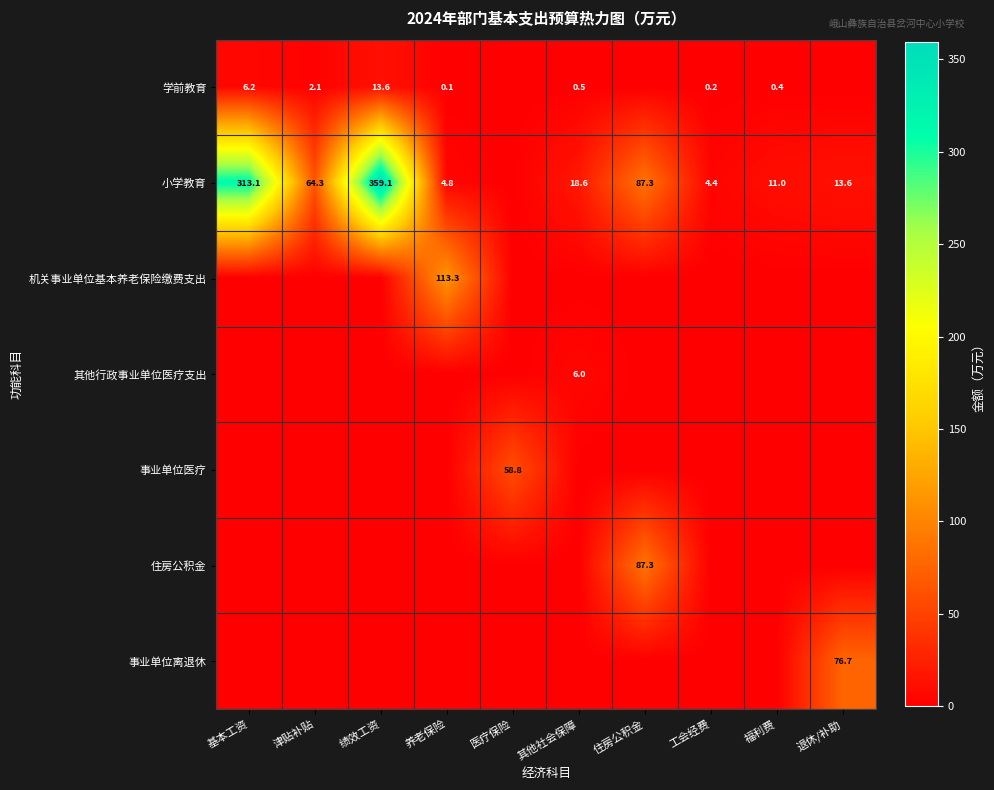

The value of 学前教育 at 基本工资 is 10.1. True or false?

False